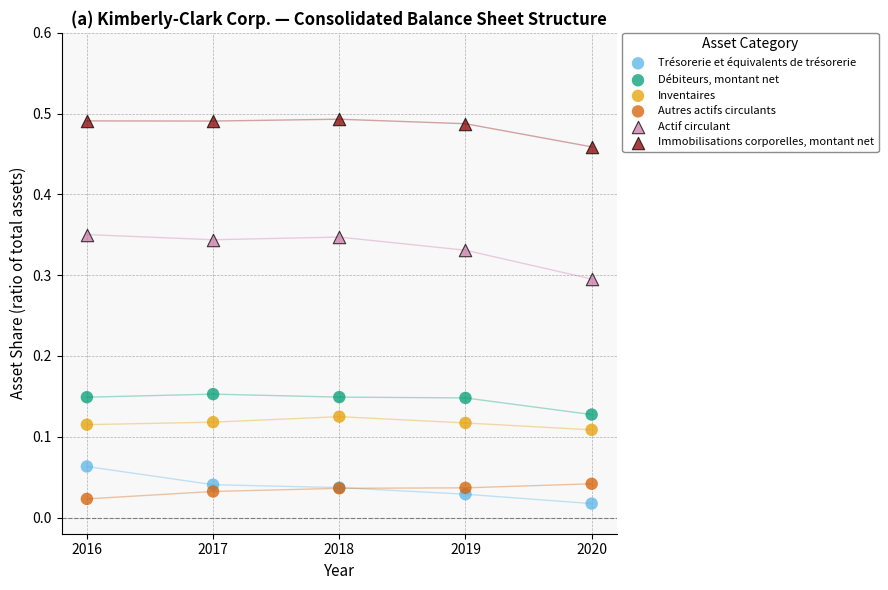

Which series contains the highest Y value?

Immobilisations corporelles, montant net